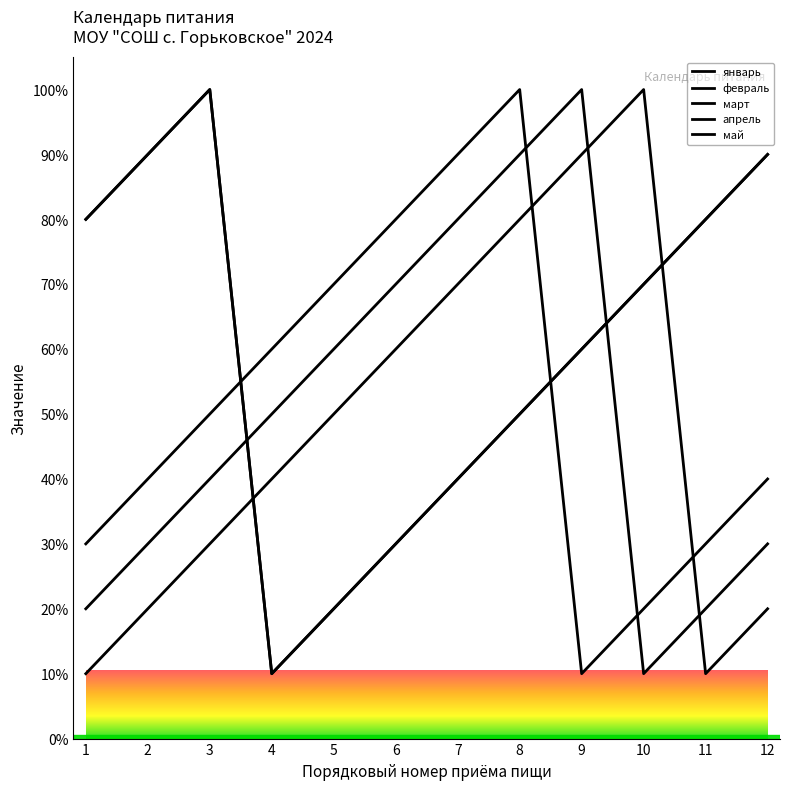

Reading left to right, extract all data points from this chart.

январь: 10	20	30	40	50	60	70	80	90	100	10	20
февраль: 80	90	100	10	20	30	40	50	60	70	80	90
март: 80	90	100	10	20	30	40	50	60	70	80	90
апрель: 30	40	50	60	70	80	90	100	10	20	30	40
май: 20	30	40	50	60	70	80	90	100	10	20	30